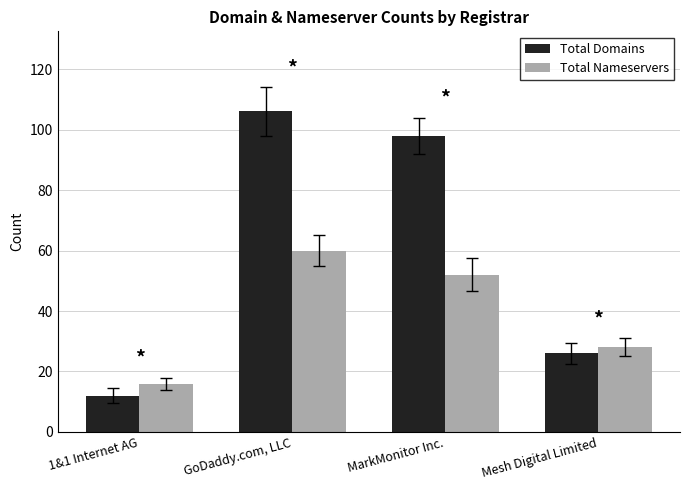

What are all the series names shown in the legend?

Total Domains, Total Nameservers